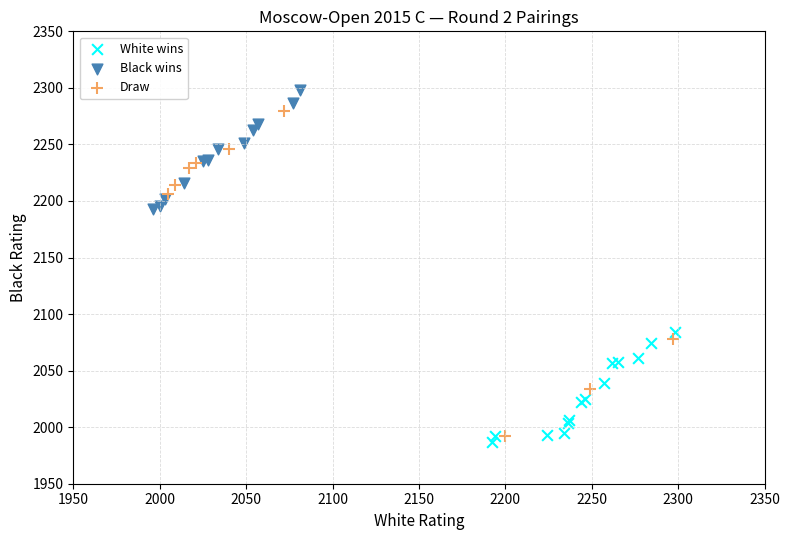

What are all the series names shown in the legend?

White wins, Black wins, Draw